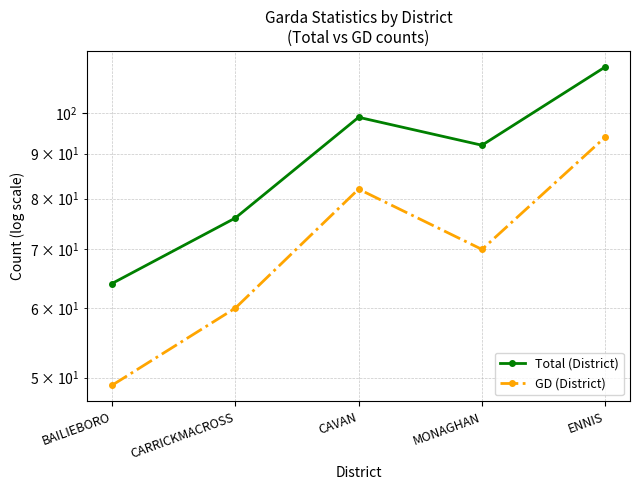

True or false: GD (District) and Total (District) intersect in this chart.

False